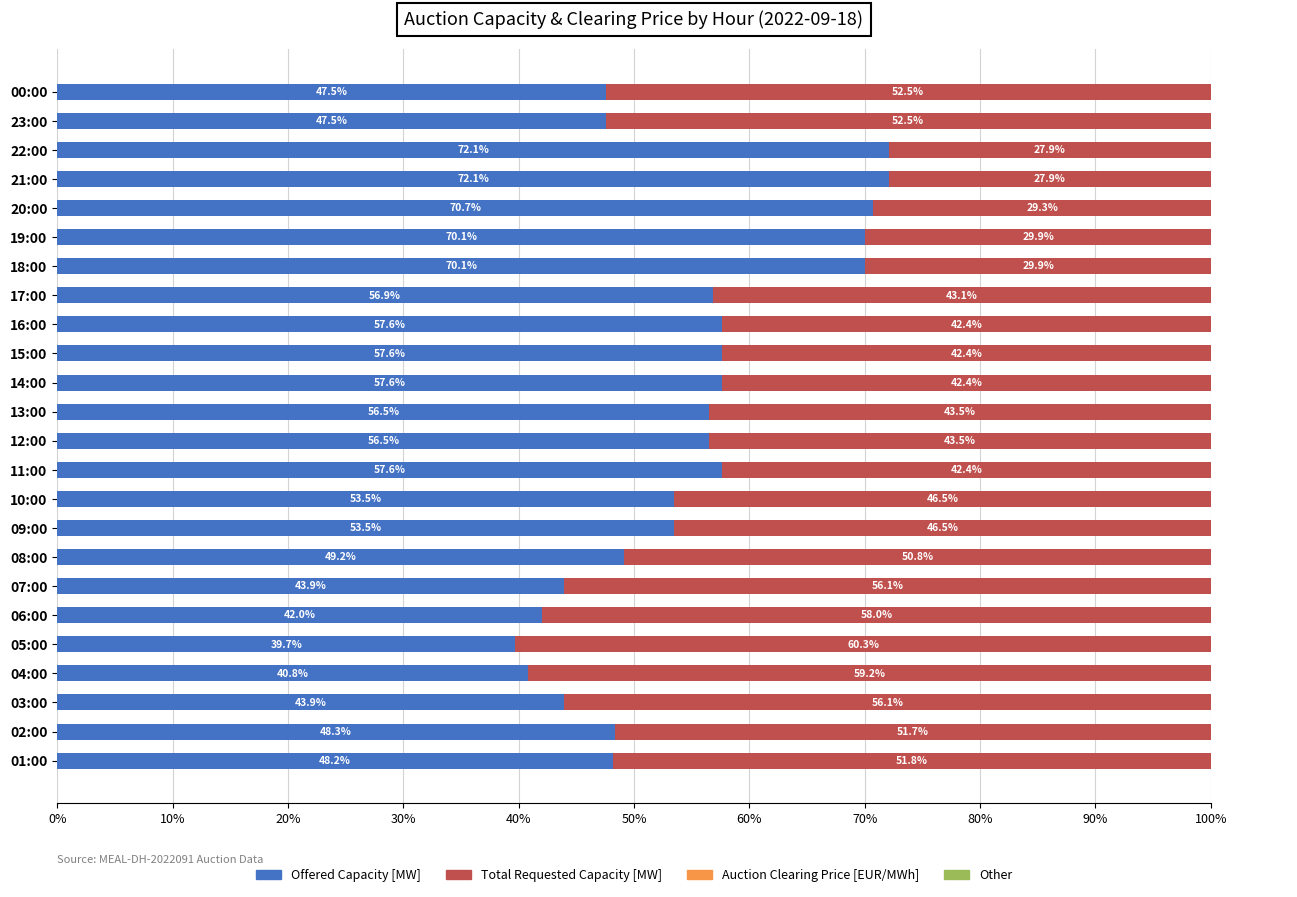

Reading left to right, list all the values displayed in this chart.

Offered Capacity [MW]: 48.2	48.3	43.9	40.8	39.7	42.0	43.9	49.2	53.5	53.5	57.6	56.5	56.5	57.6	57.6	57.6	56.9	70.1	70.1	70.7	72.1	72.1	47.5	47.5
Total Requested Capacity [MW]: 51.8	51.7	56.1	59.2	60.3	58.0	56.1	50.8	46.5	46.5	42.4	43.5	43.5	42.4	42.4	42.4	43.1	29.9	29.9	29.3	27.9	27.9	52.5	52.5
Auction Clearing Price [EUR/MWh]: 8.7	8.4	6.9	10.7	10.8	6.1	7.4	5.8	1.2	1.2	0.3	0.3	0.3	0.3	0.3	0.7	1.3	2.8	3.0	3.0	1.9	3.0	8.1	8.8
Other: 0.6	0.6	0.6	0.6	0.6	0.6	0.6	0.6	0.6	0.6	0.6	0.6	0.6	0.6	0.6	0.6	0.6	0.6	0.6	0.6	0.6	0.6	0.6	0.6